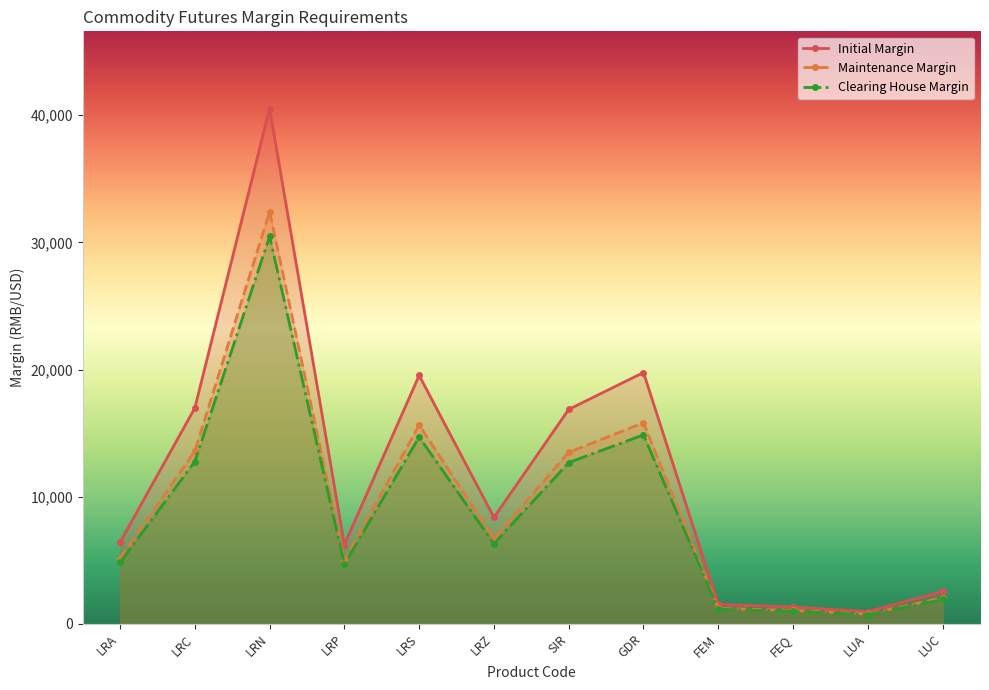

What is the difference between the maximum and second lowest values in the Initial Margin series?

39207